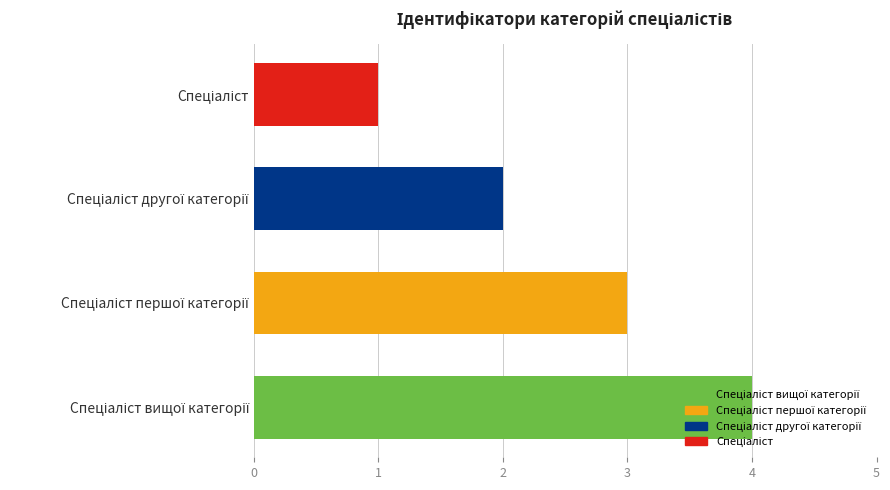

How many series are shown in this chart?

1